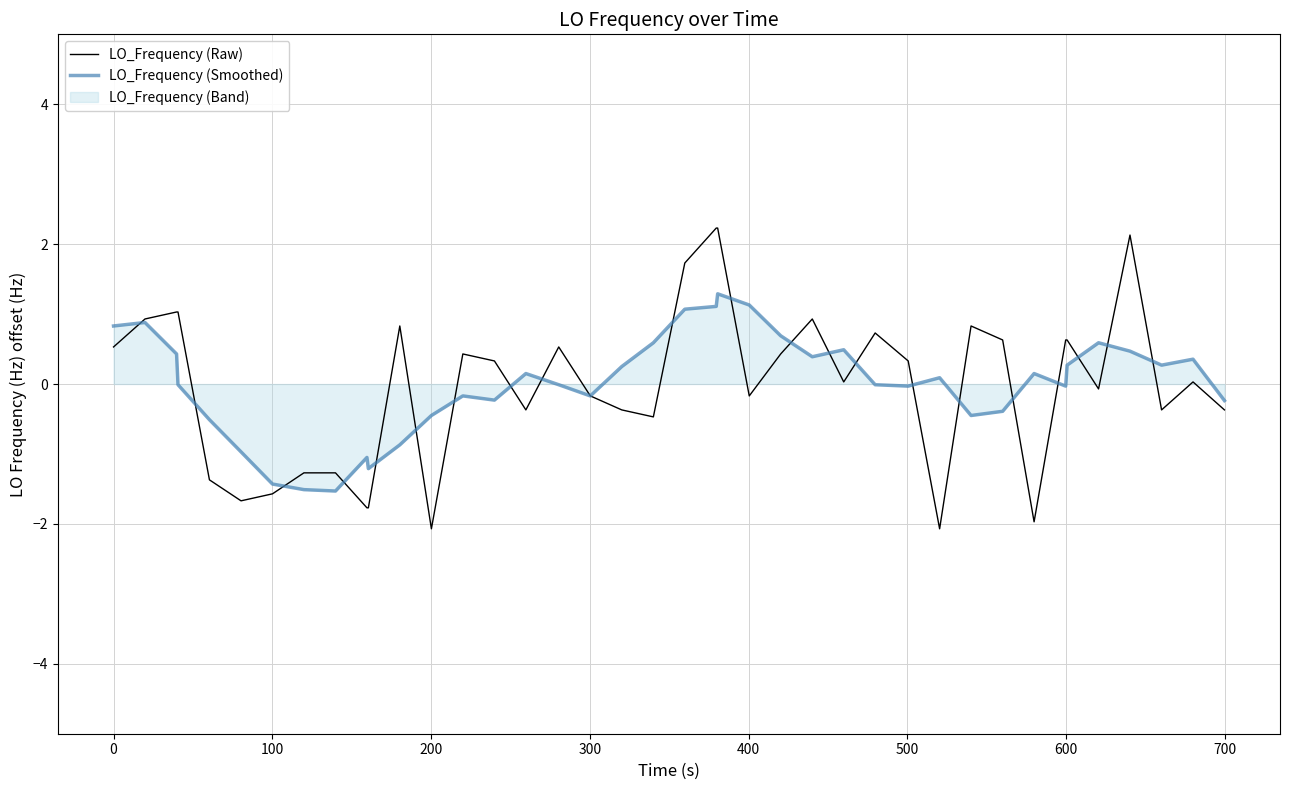

Reading right to left, what are all the values shown in this chart?

LO_Frequency (Raw): -0.4	0.0	-0.4	2.1	-0.1	0.6	0.6	-2.0	0.6	0.8	-2.1	0.3	0.7	0.0	0.9	0.4	-0.2	2.2	2.2	1.7	-0.5	-0.4	-0.2	0.5	-0.4	0.3	0.4	-2.1	0.8	-1.8	-1.8	-1.3	-1.3	-1.6	-1.7	-1.4	1.0	1.0	0.9	0.5
LO_Frequency (Smoothed): -0.2	0.4	0.3	0.5	0.6	0.3	-0.0	0.2	-0.4	-0.4	0.1	-0.0	-0.0	0.5	0.4	0.7	1.1	1.3	1.1	1.1	0.6	0.3	-0.2	-0.0	0.2	-0.2	-0.2	-0.4	-0.9	-1.2	-1.0	-1.5	-1.5	-1.4	-1.0	-0.5	-0.0	0.4	0.9	0.8